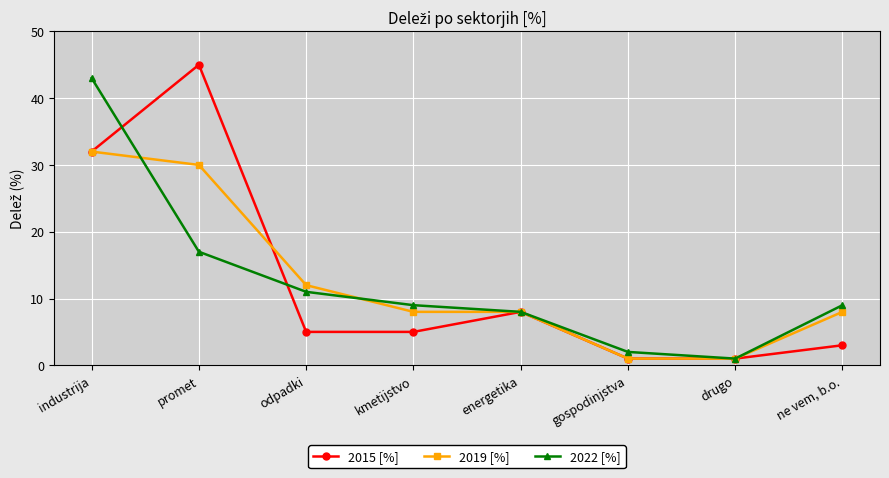

What is the label of the 8th point from the left?

ne vem, b.o.